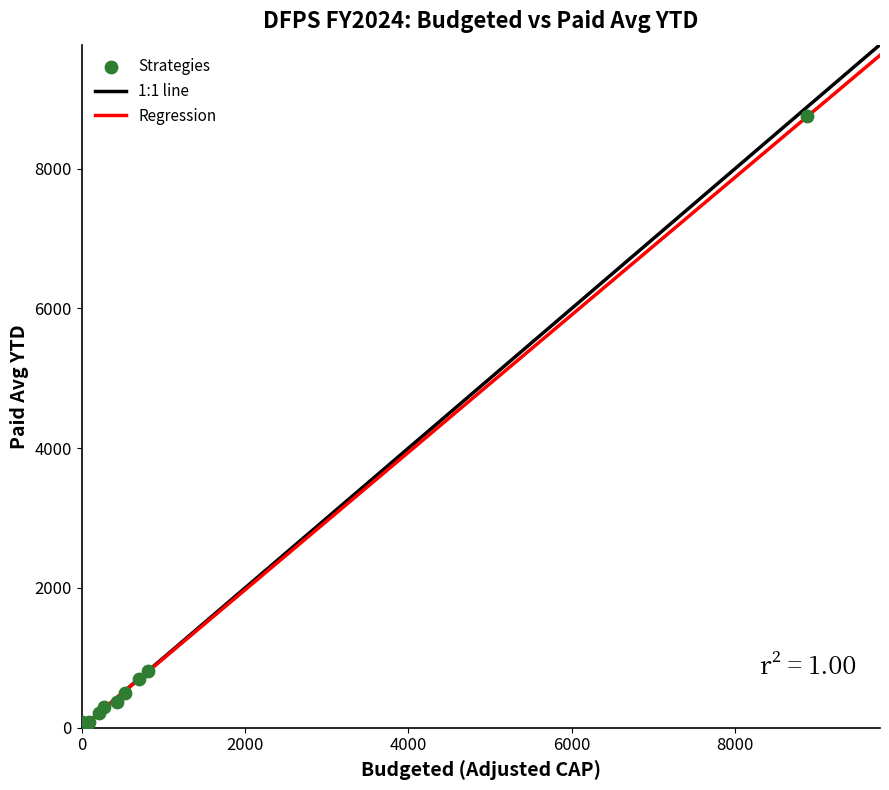

What Y value in the scatter plot is closest to 4377?

814.5